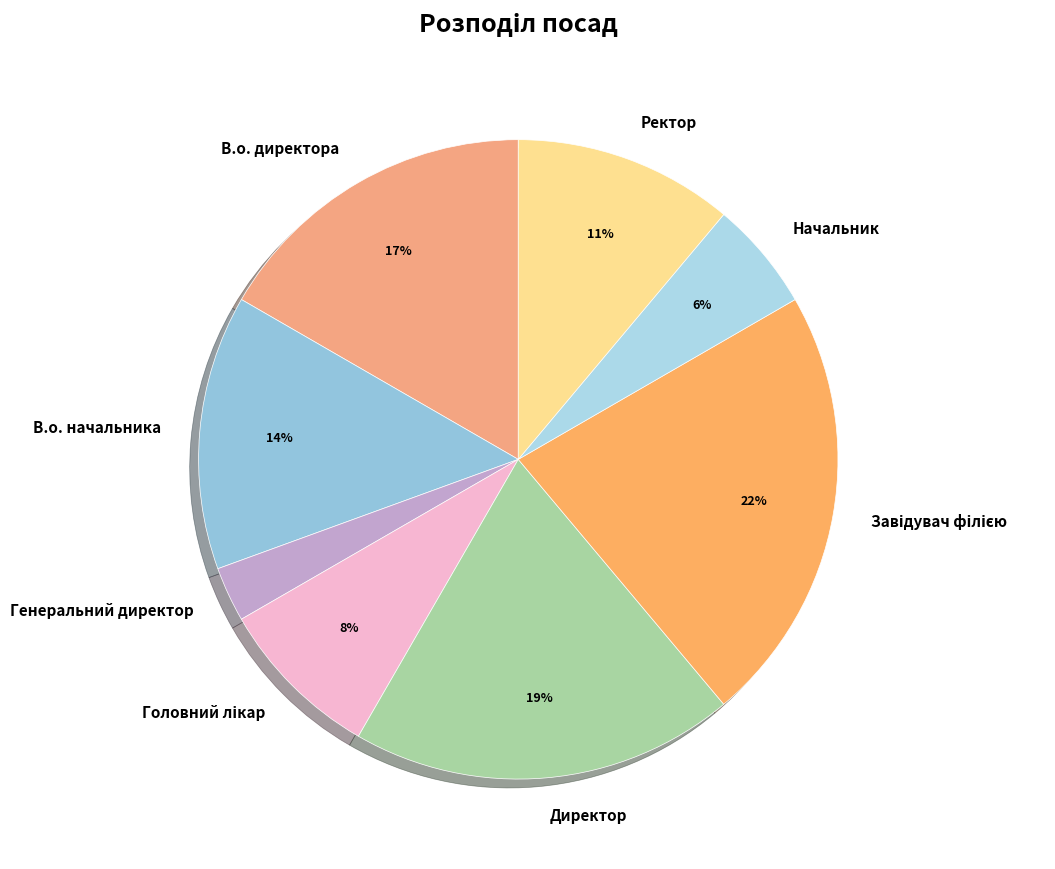

What is the smallest slice in the pie chart?

Генеральний директор